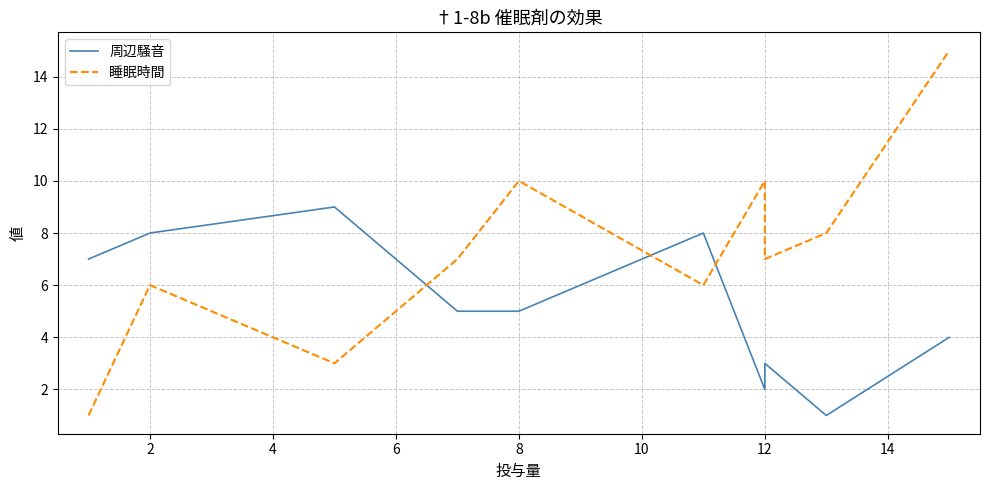

What is the label of the 9th point from the right?

2